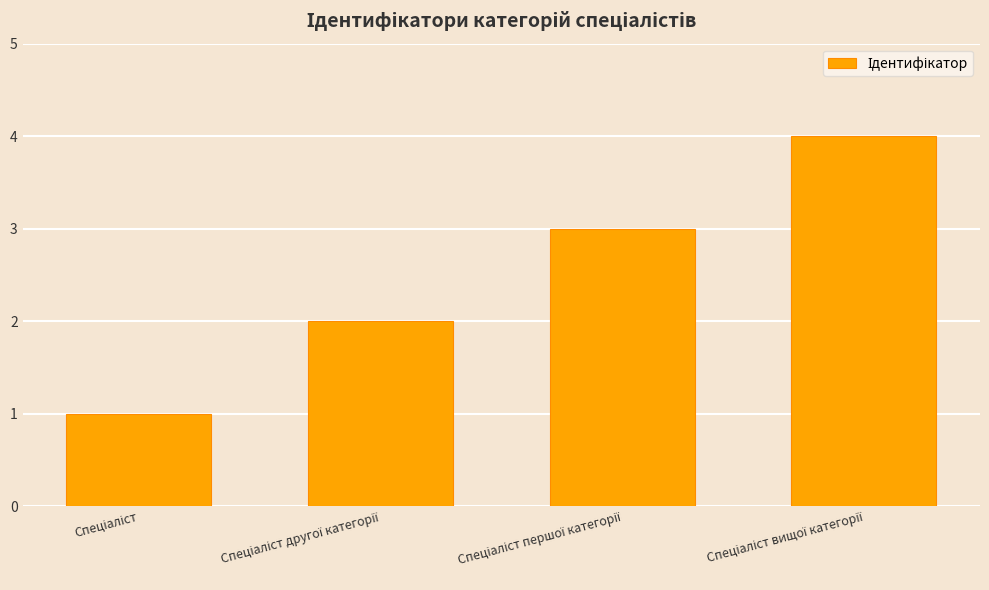

What is the greatest value displayed?

4